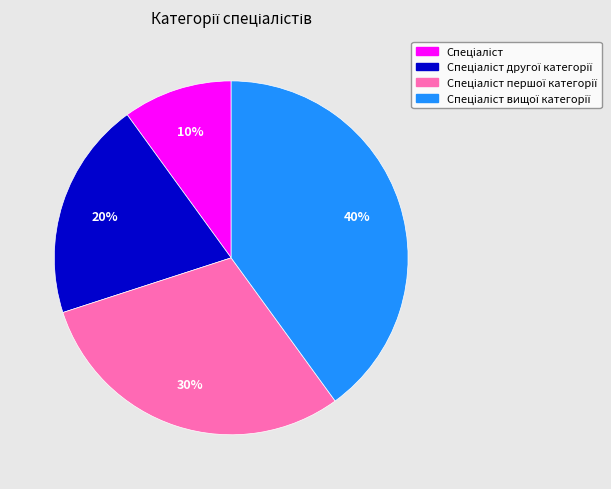

Count the number of slices in the pie.

4